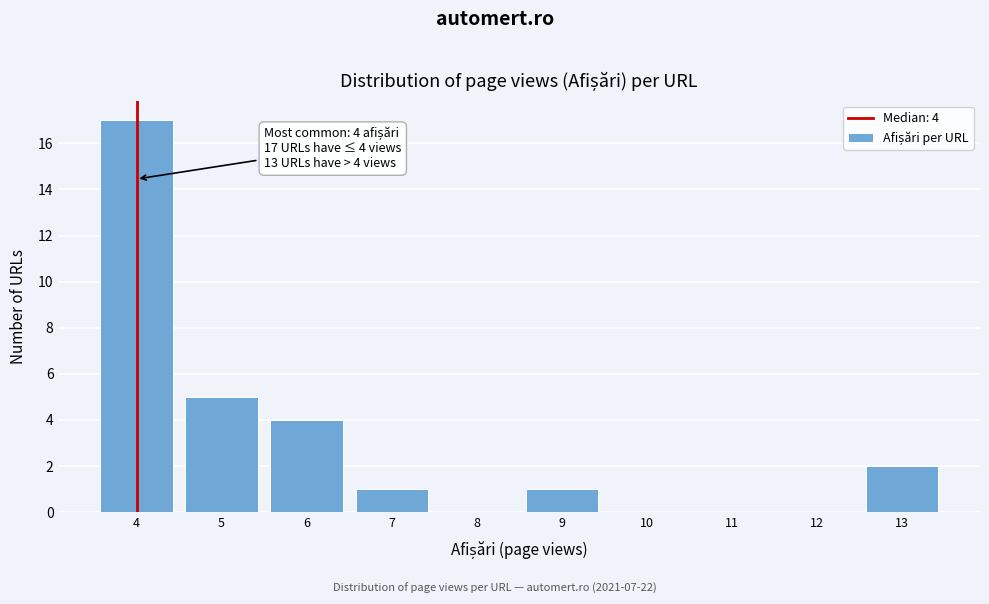

Which range on the x-axis has the tallest bar?

3.5 to 4.5